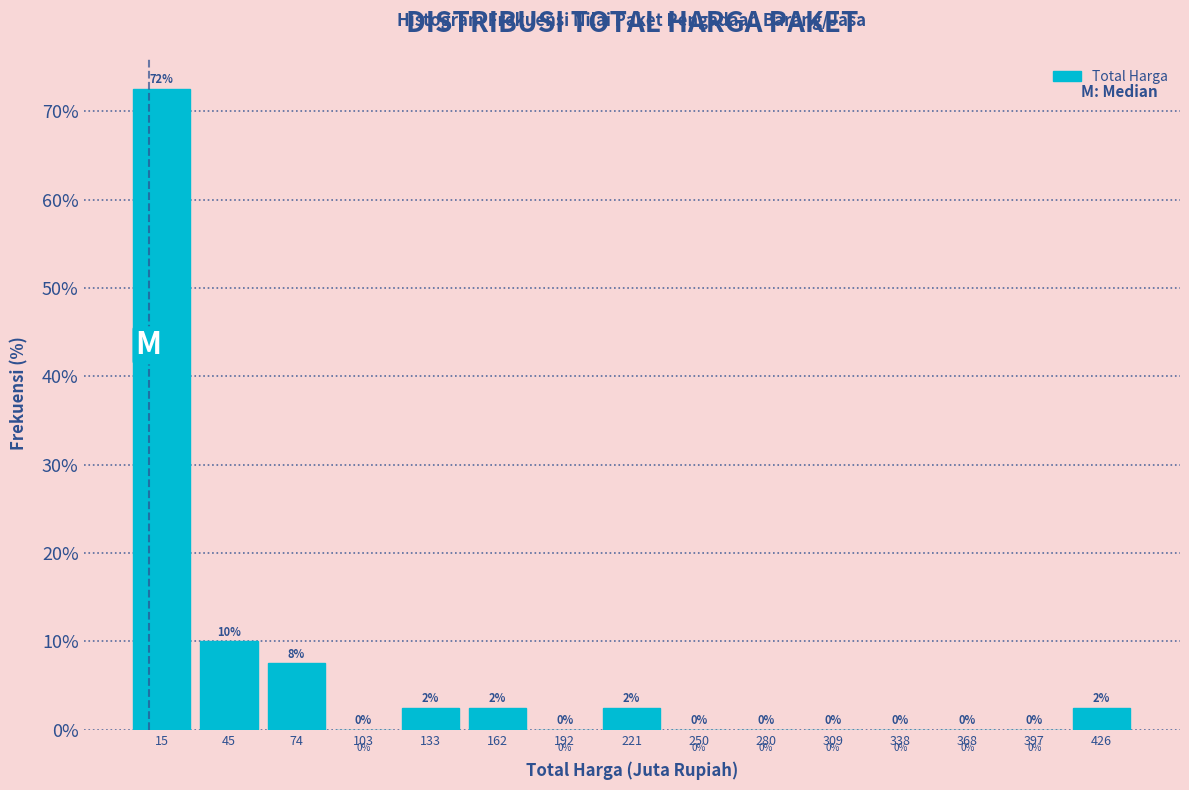

Which range on the x-axis has the tallest bar?

0 to 30